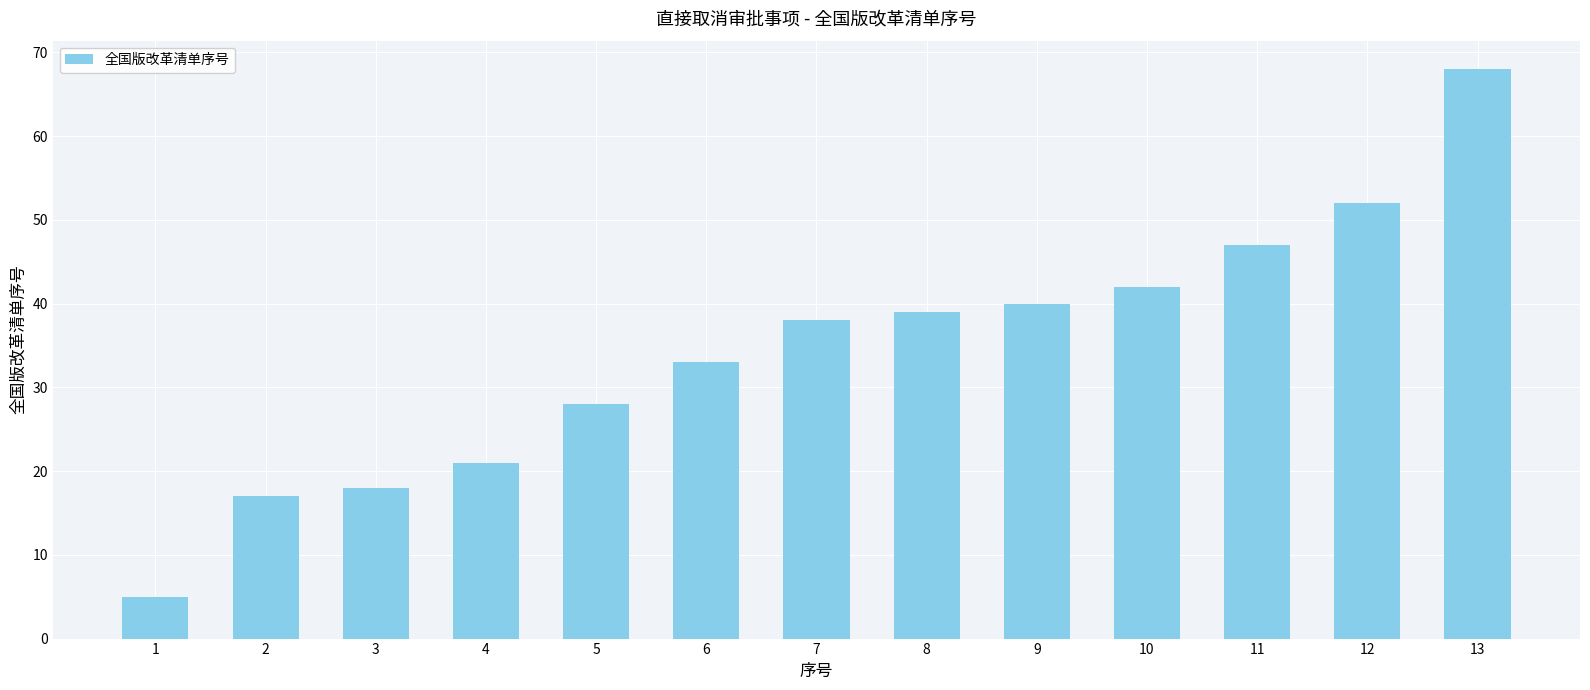

How many bars are there in total?

13